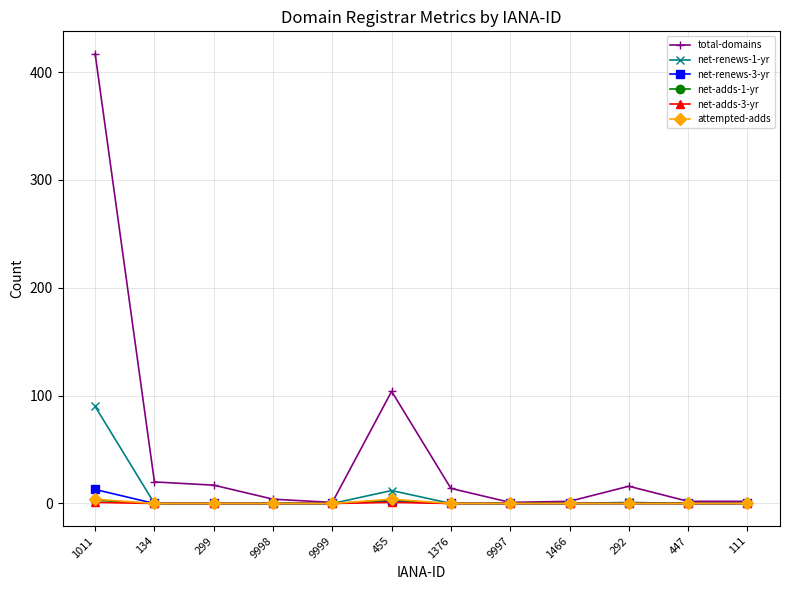

At how many categories does at least one series exceed 269?

1